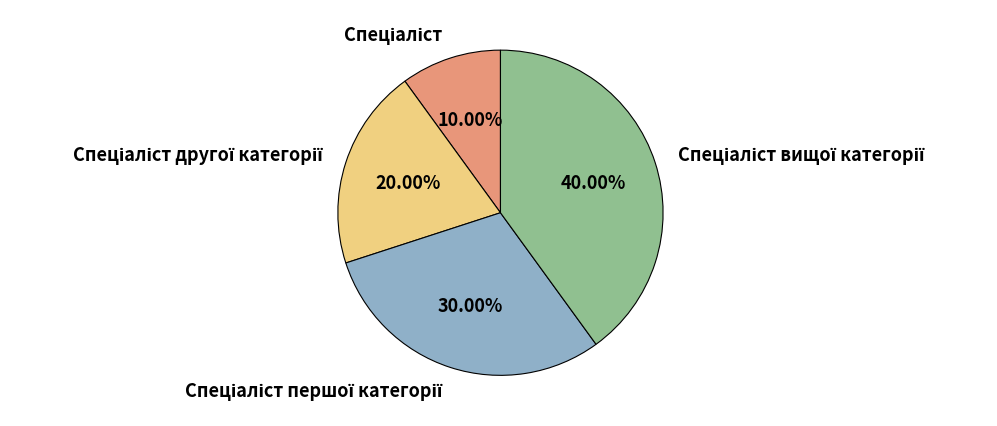

Is there a majority slice in this chart?

No